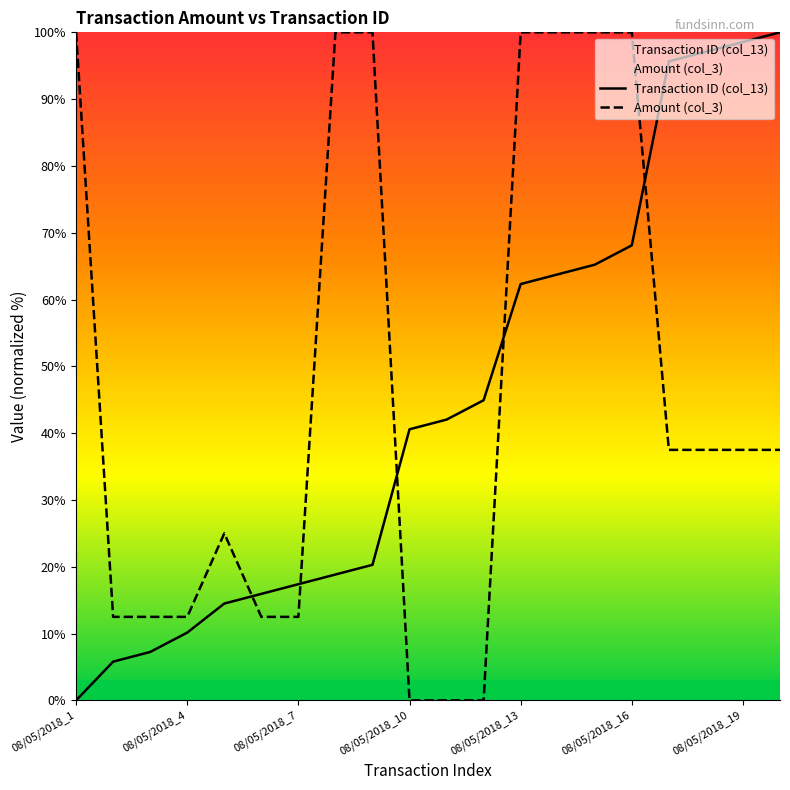

At 08/05/2018_11, list the series in order from largest to smallest.

Transaction ID (col_13), Amount (col_3)